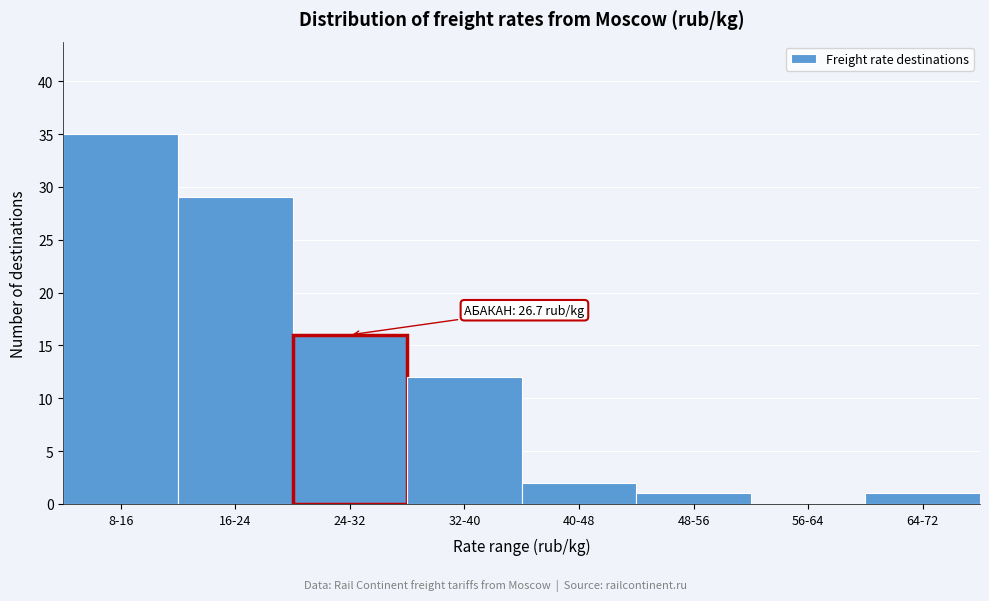

Reading left to right, list all the values displayed in this chart.

8-16=35	16-24=29	24-32=16	32-40=12	40-48=2	48-56=1	56-64=0	64-72=1